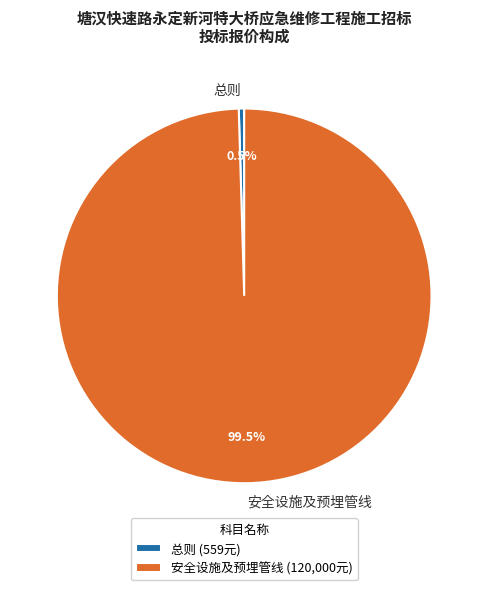

Combined, do 总则 and 安全设施及预埋管线 account for over 50%?

Yes